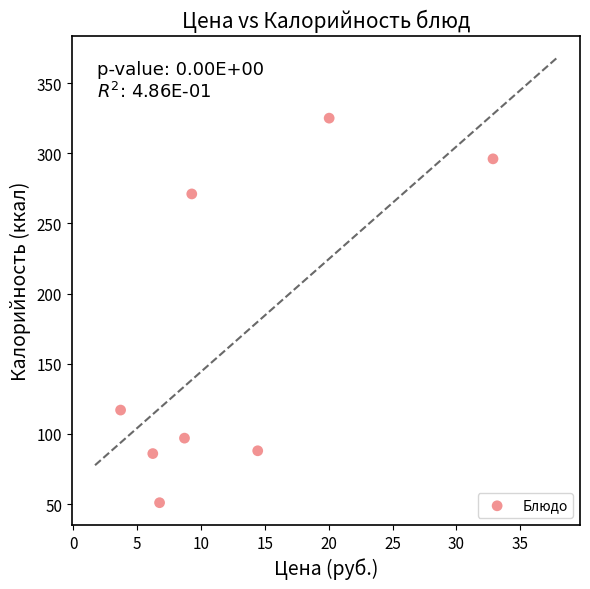

What is the range of Y values (max minus min)?

274